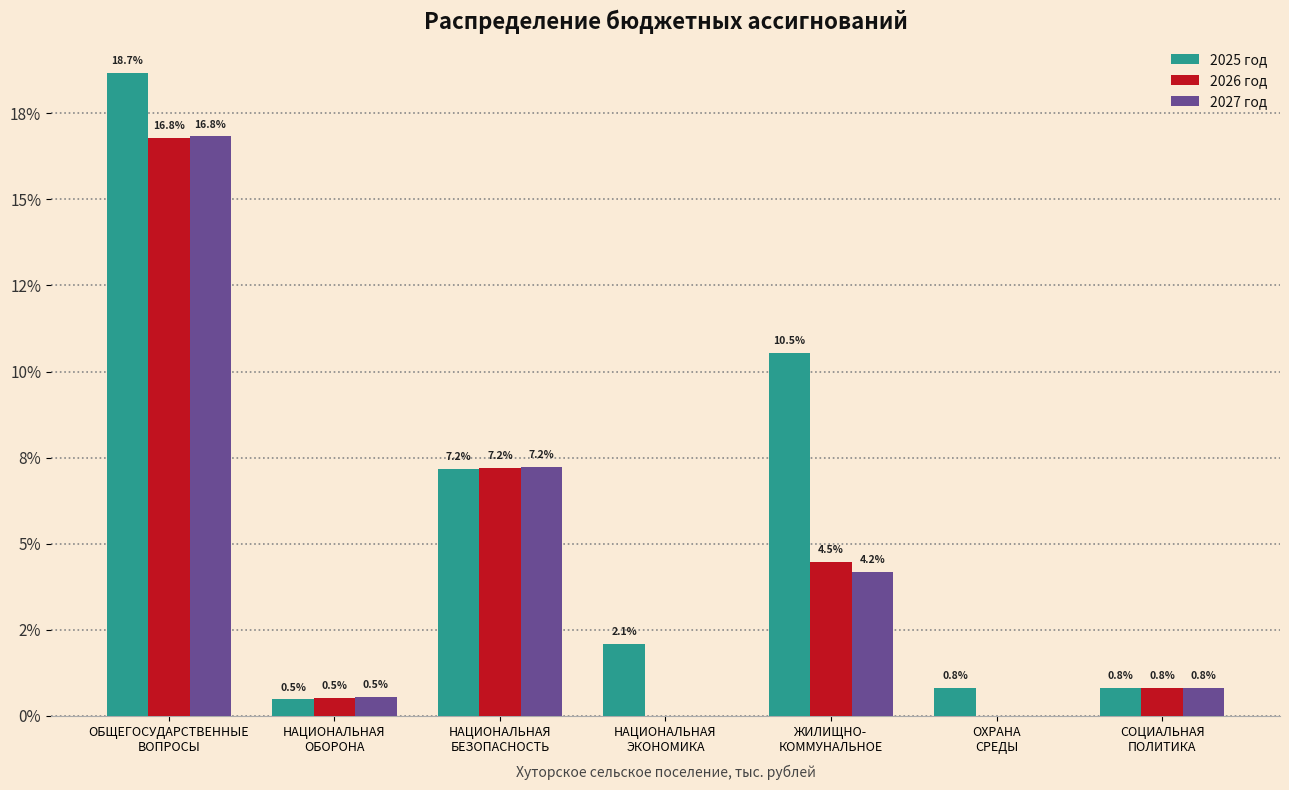

Does the chart contain stacked bars?

No